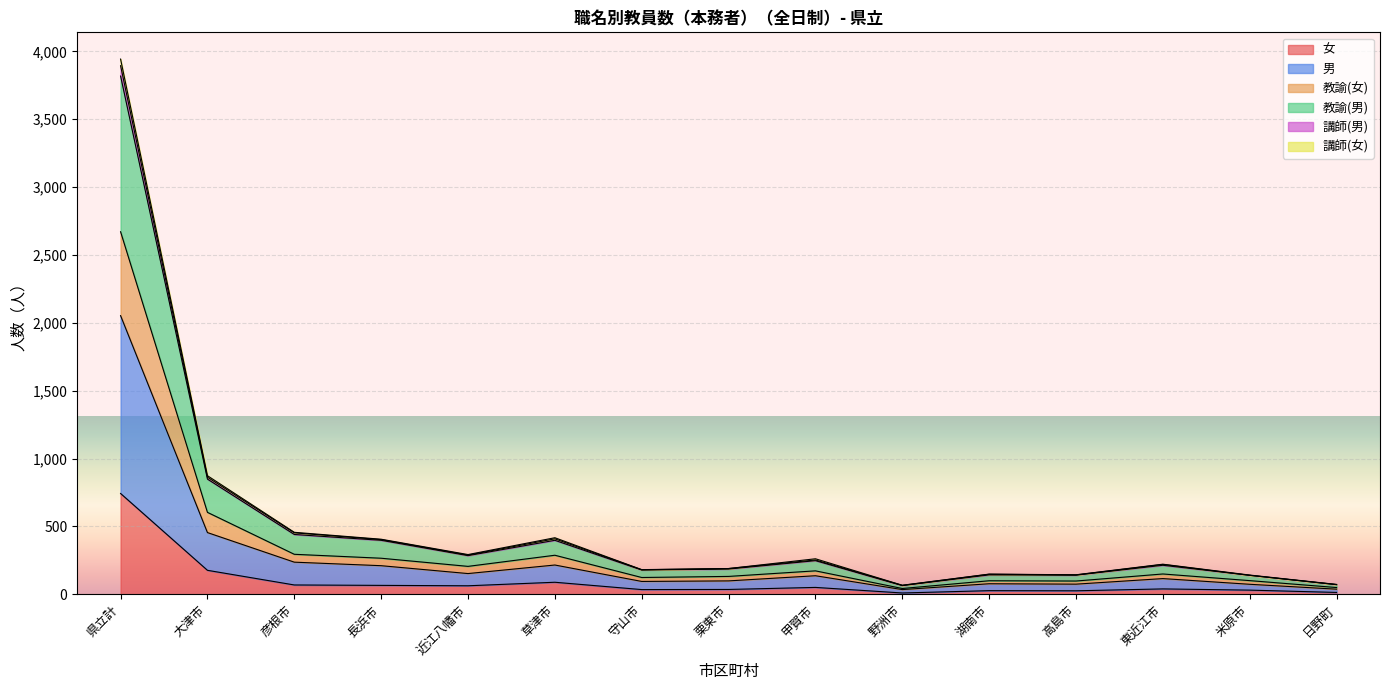

True or false: 教諭(女) and 男 cross at least once.

False